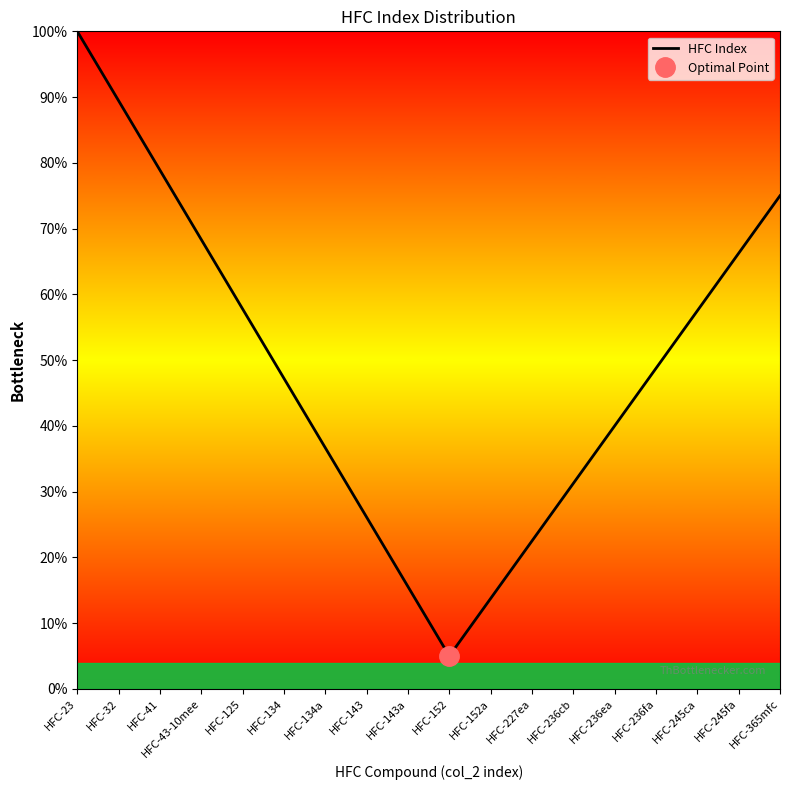

The chart shows a value of 3.1 at HFC-152. True or false?

False